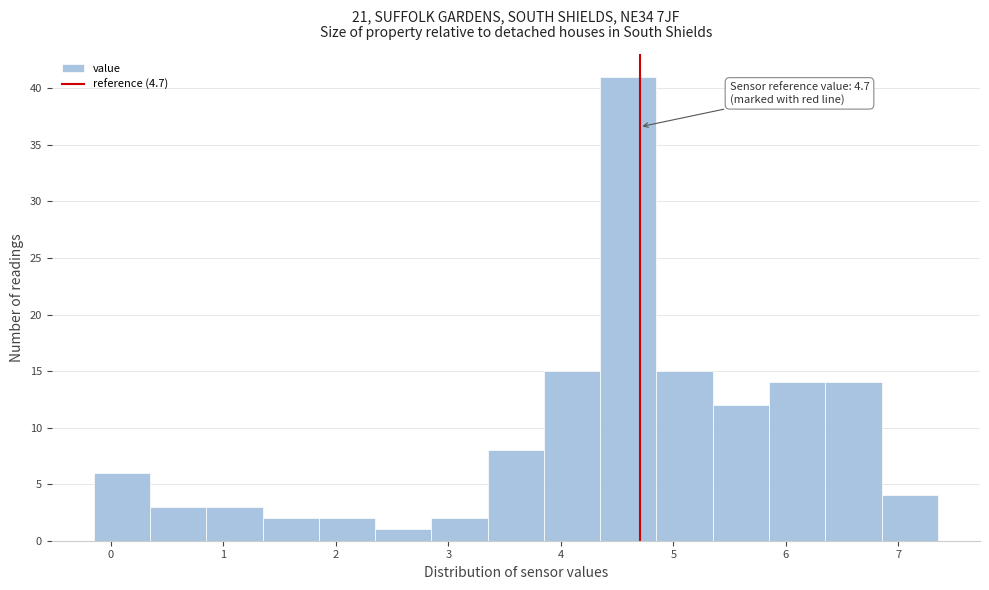

Over which range of the x-axis is the bar tallest?

4.35 to 4.85